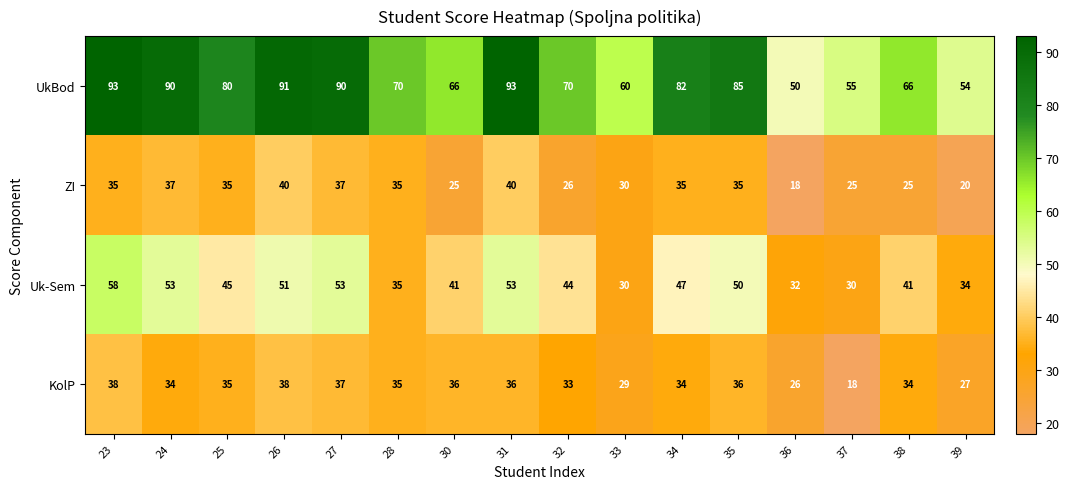

What is the smallest value displayed?

18